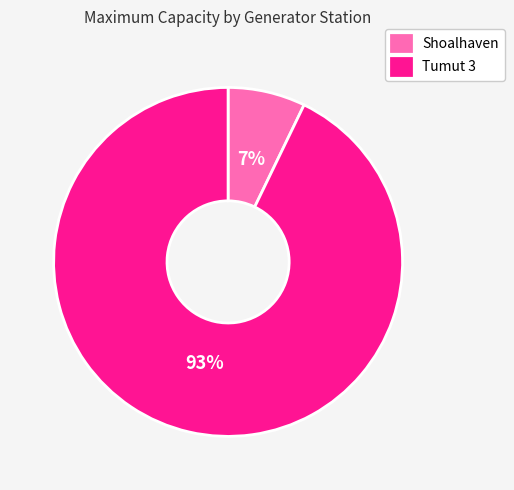

Count the number of slices in the pie.

2